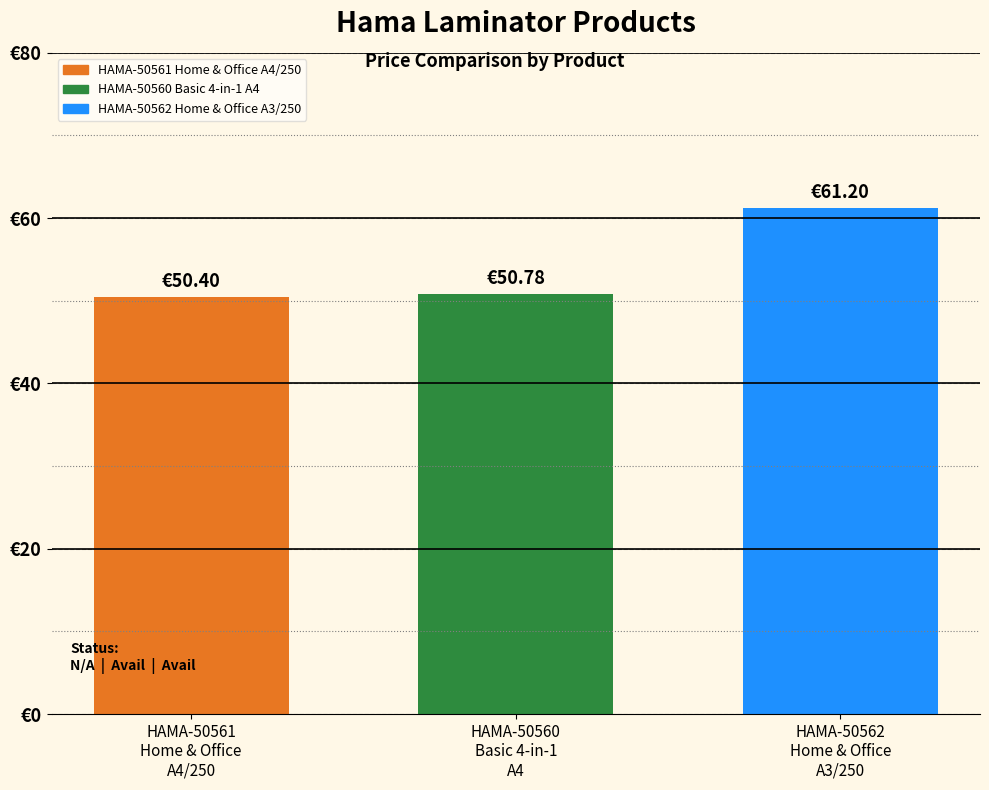

What is the label of the 3rd bar from the left?

HAMA-50562
Home & Office
A3/250